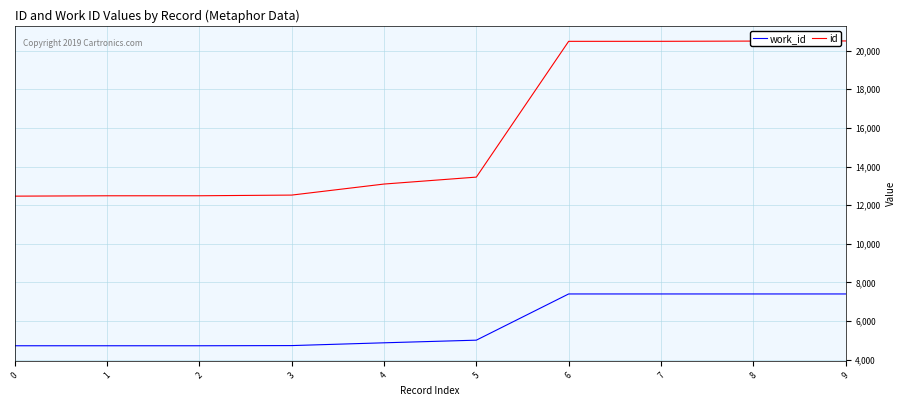

Rank the series at 2 from highest to lowest value.

id, work_id